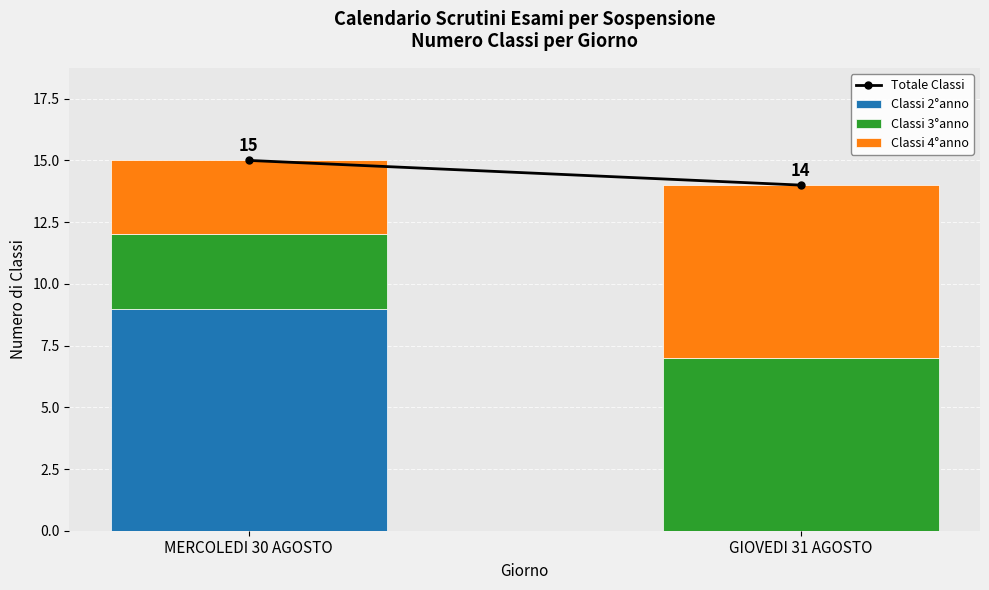

What is the total value across all series at GIOVEDI 31 AGOSTO?

14